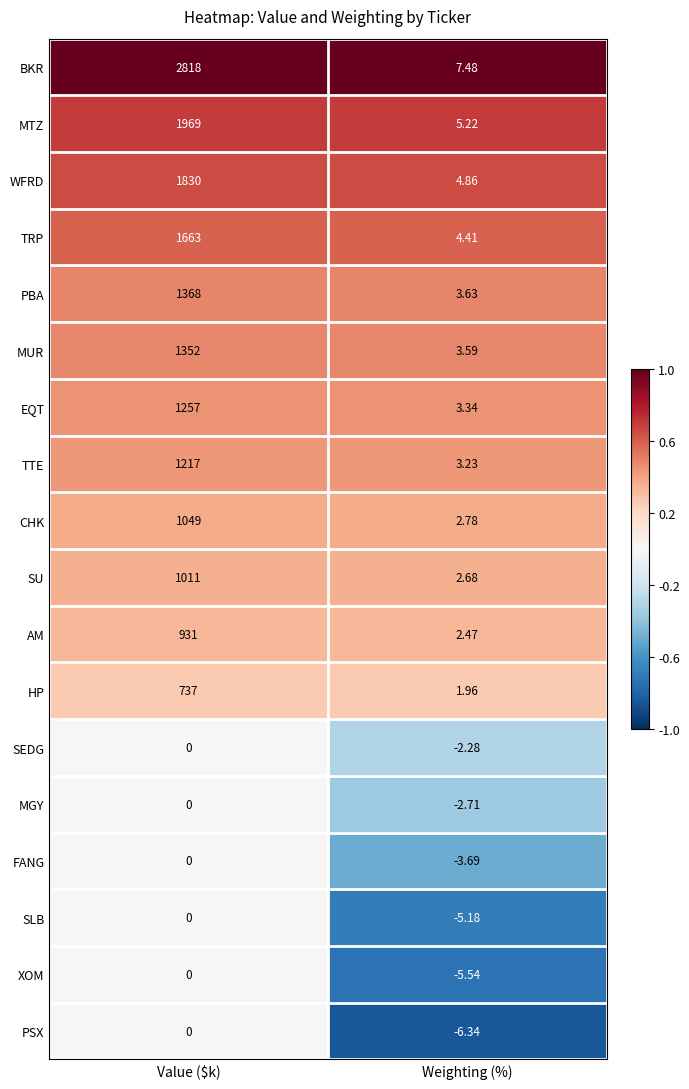

At which category is the sum across all series the highest?

Value ($k)